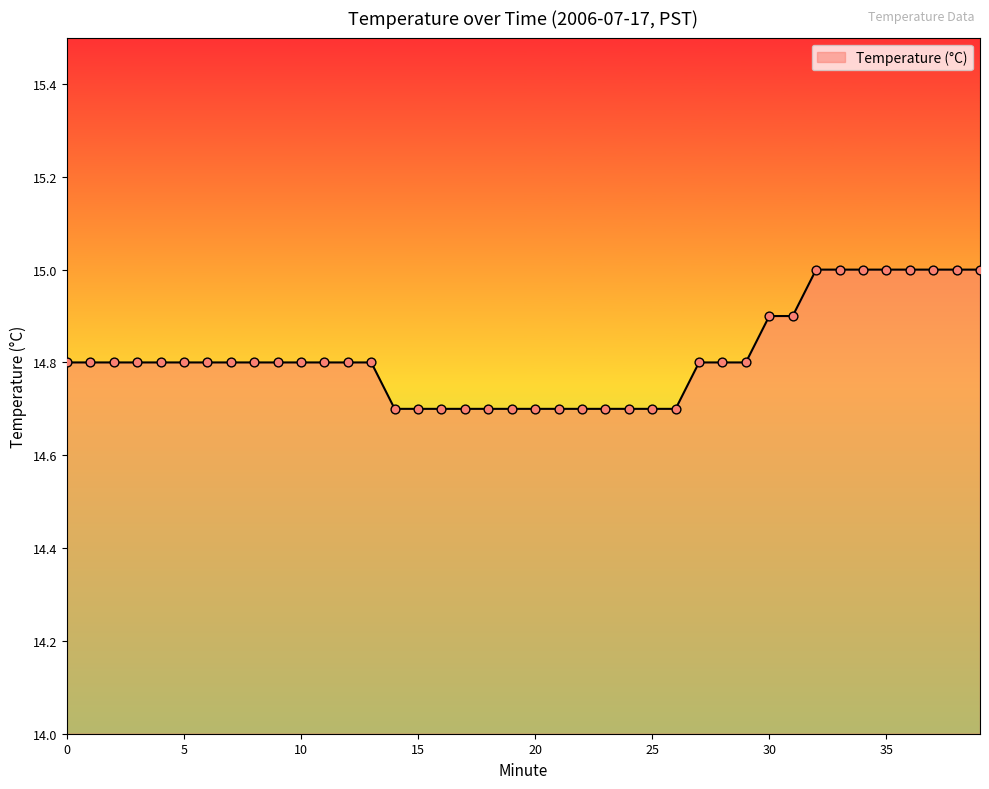

What is the greatest value displayed?

15.0